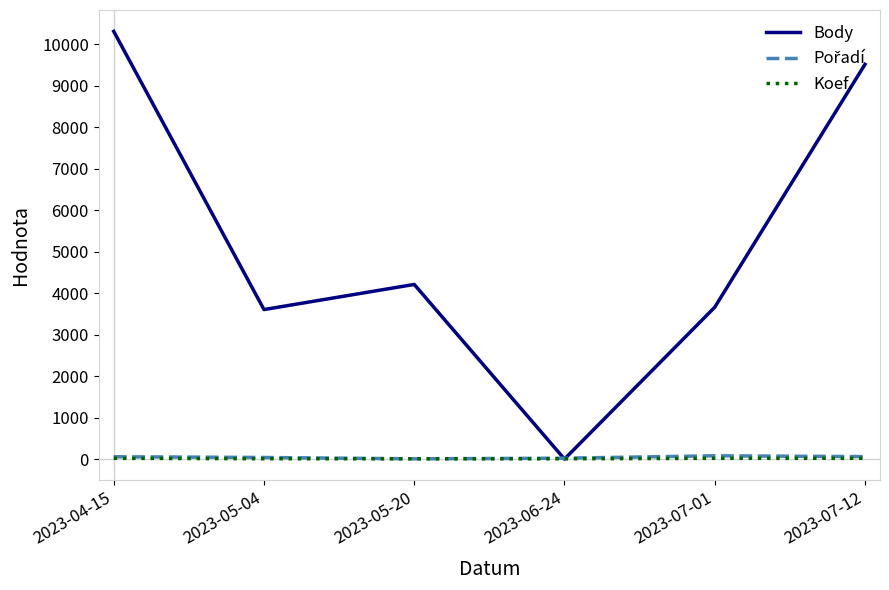

What is the difference between the second highest and minimum values in the Body series?

9518